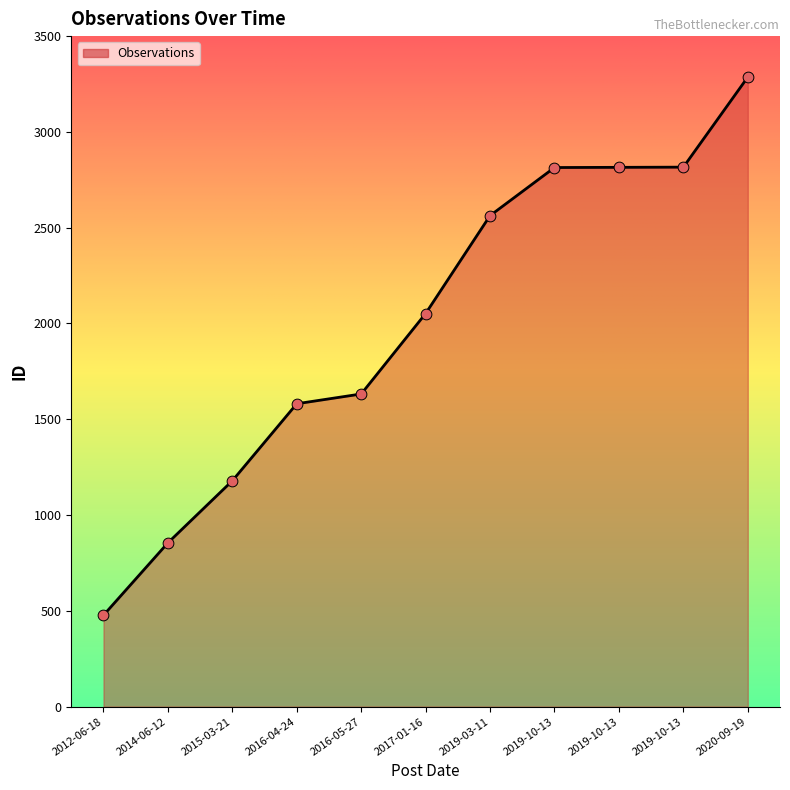

What is the change in value from 2017-01-16 to 2019-03-11?

+511